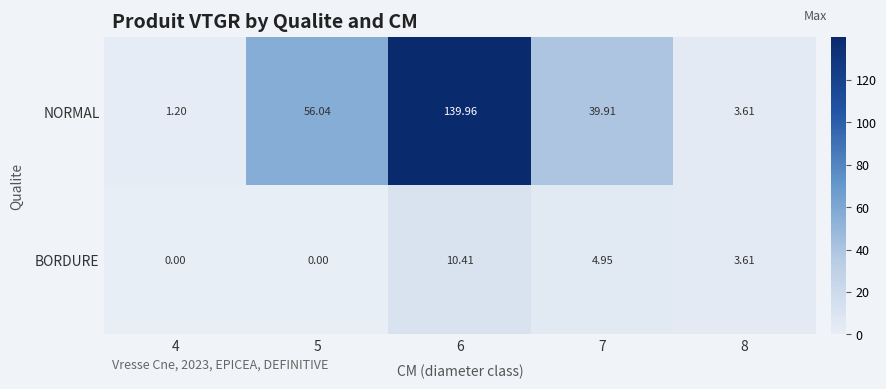

Rank the series by their average value, from lowest to highest.

BORDURE, NORMAL